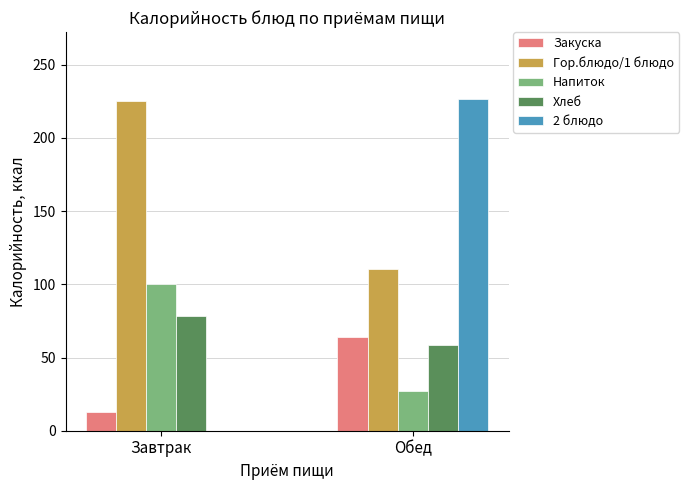

How many groups of bars are there?

2